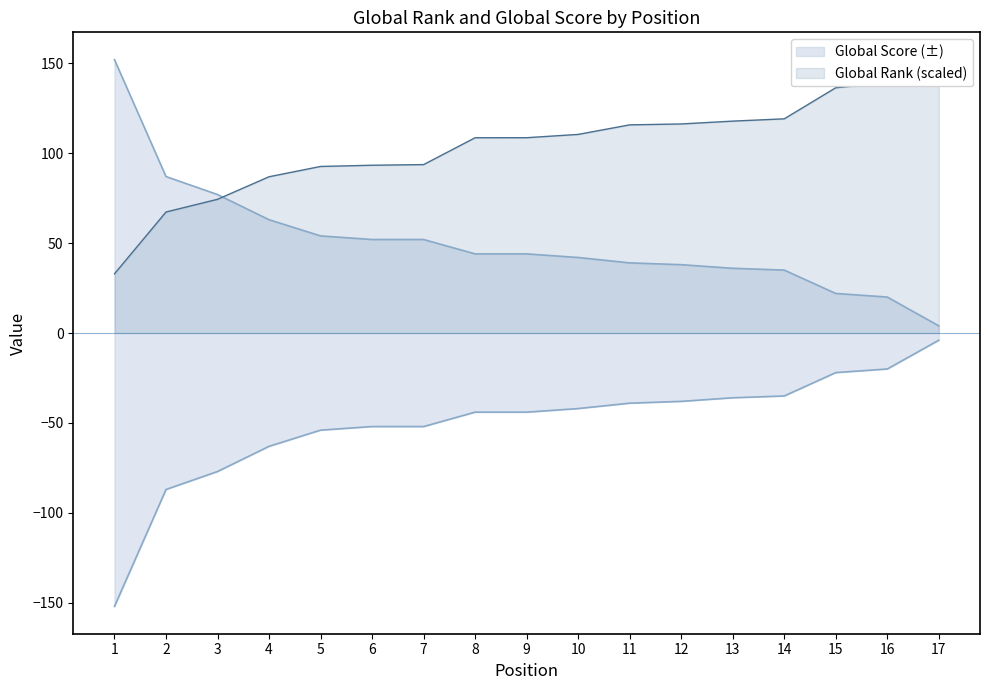

How many data points does each series have?

17